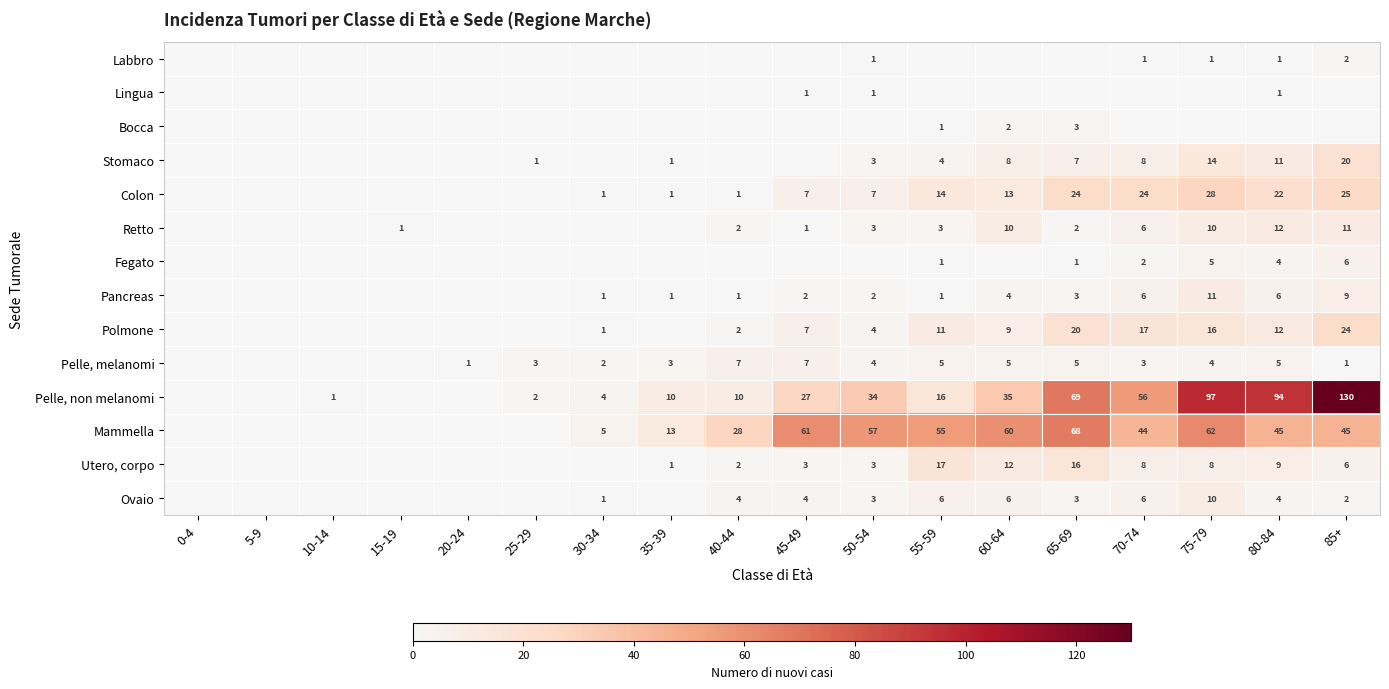

Is the value of Pancreas at 65-69 greater than the value of Polmone at 70-74?

No